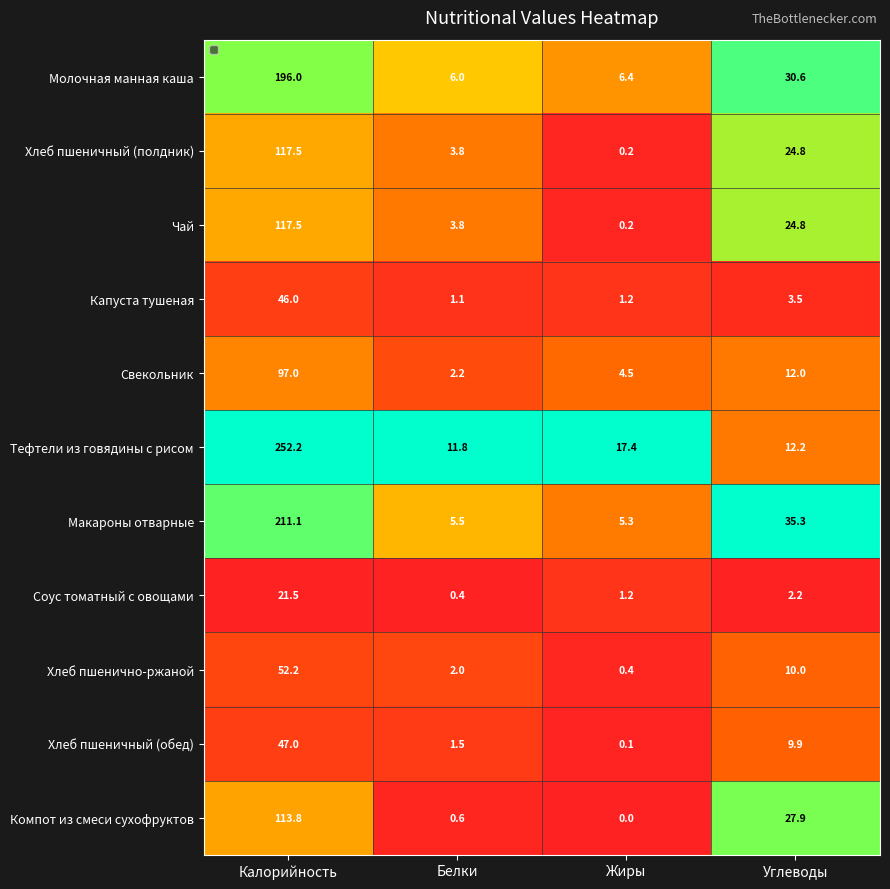

What is the total value across all series at Калорийность?

1271.8